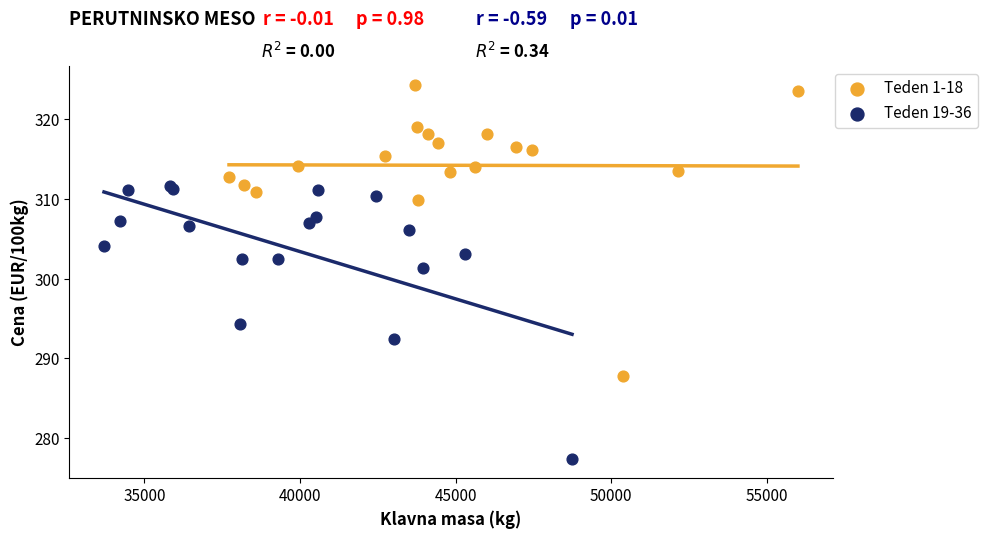

Which series reaches the minimum Y coordinate?

Teden 19-36